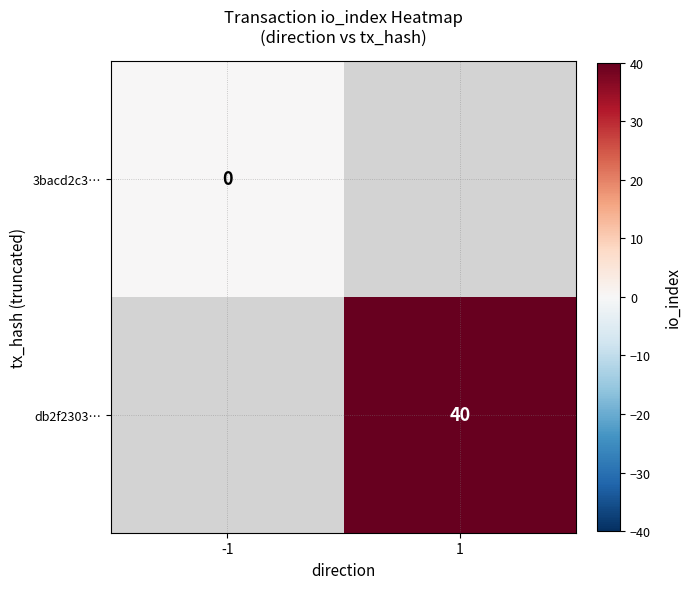

The db2f2303… series shows 65 at 1. True or false?

False